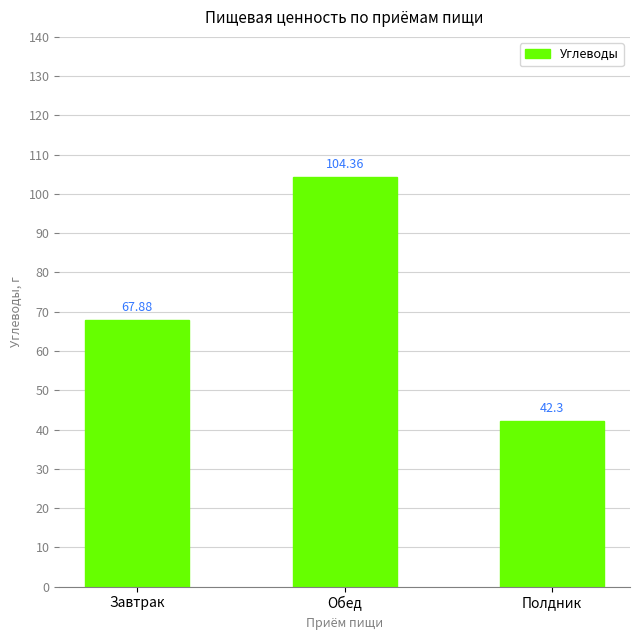

How many values exceed 67?

2